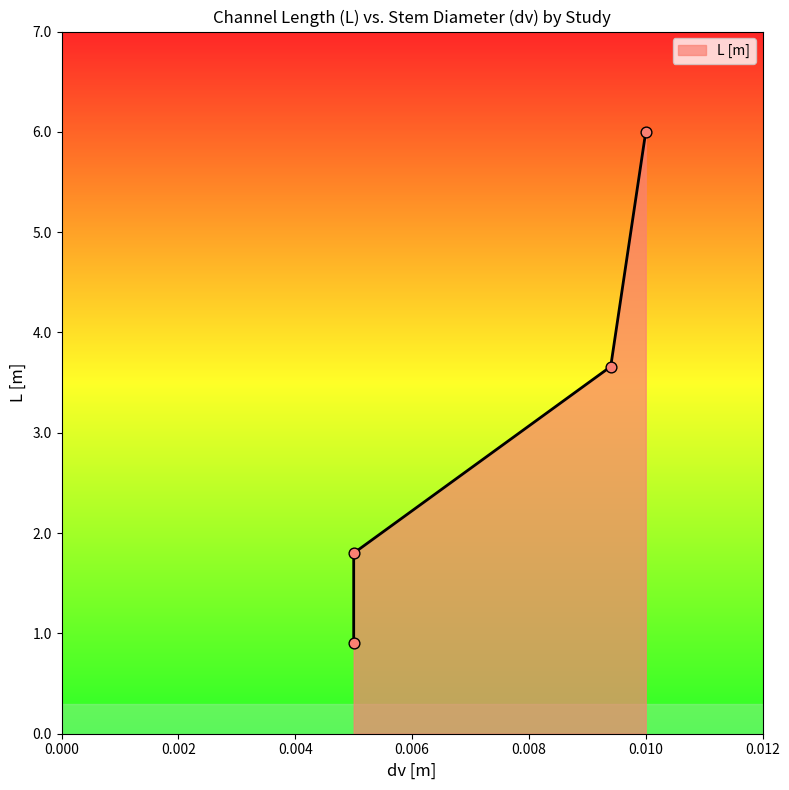

What is the change in value from Hu et al. (2014) to Wu and Cox (2015)?

-4.2